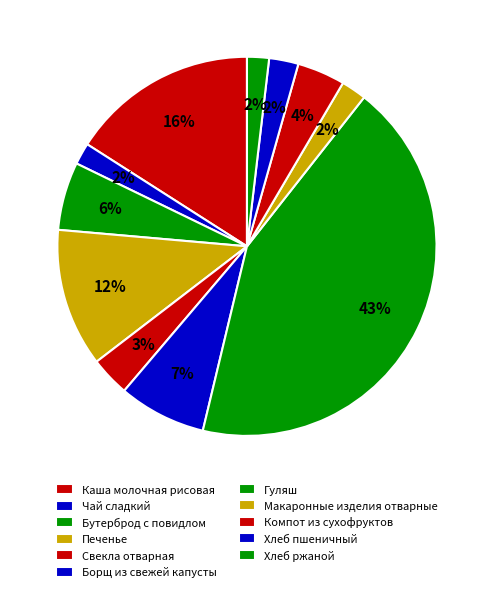

Which slice is the smallest?

Чай сладкий